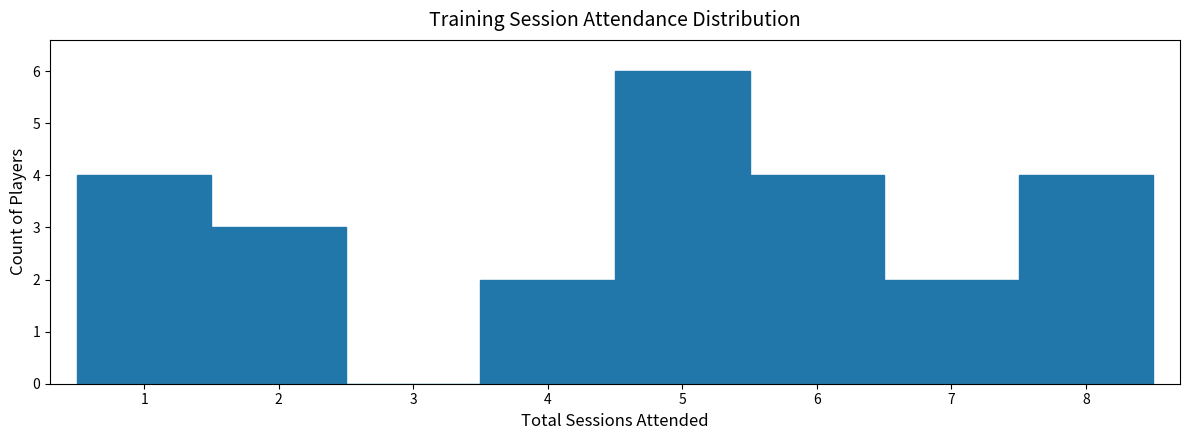

How tall is the bar that spans 0.5 to 1.5 on the x-axis? The values are not printed on the chart, so give them approximately, as read against the axis.

4